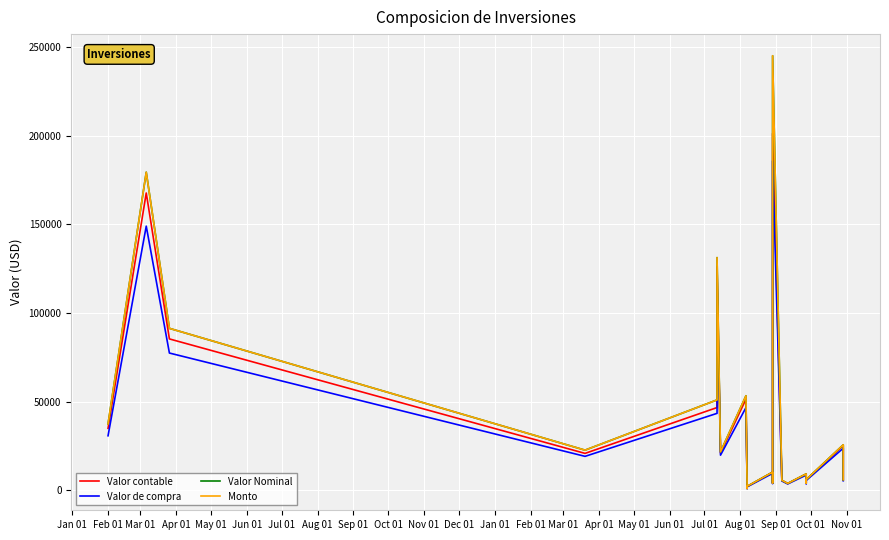

How many interior local peaks does the Monto series have?

7